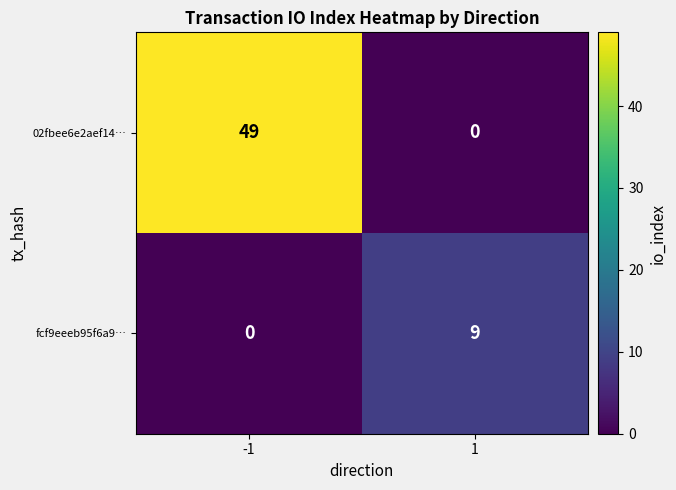

What is the highest value of the fcf9eeeb95f6a9… series?

9